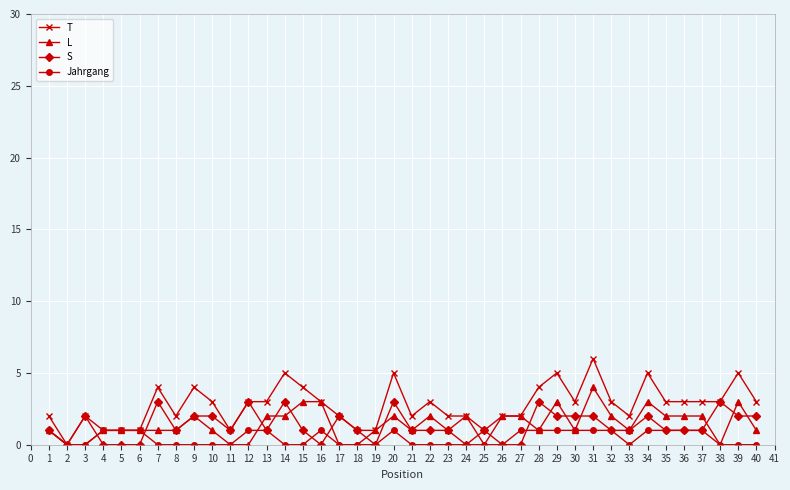

What is the value of the L point at the 15th from the left?

3